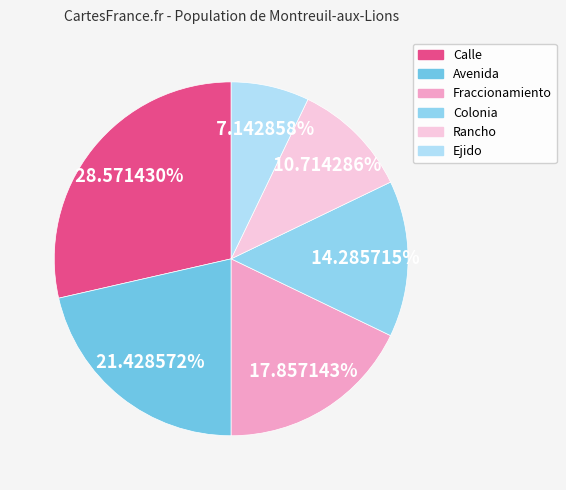

Which has a higher value, Rancho or Colonia?

Colonia